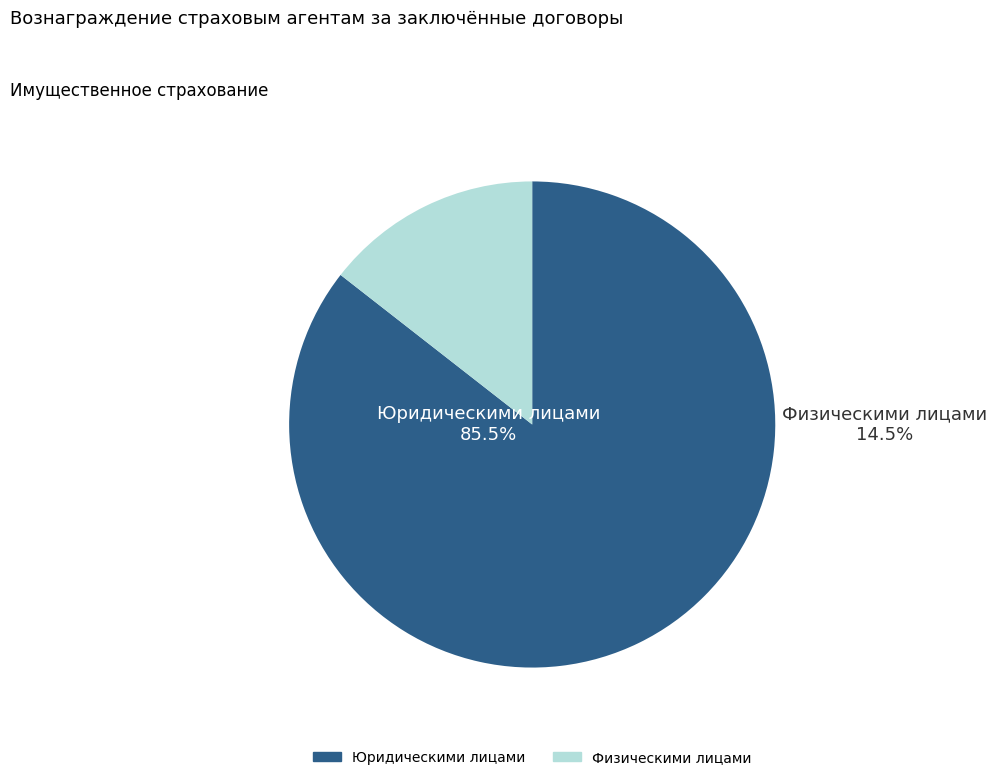

Does any single category account for the majority?

Yes